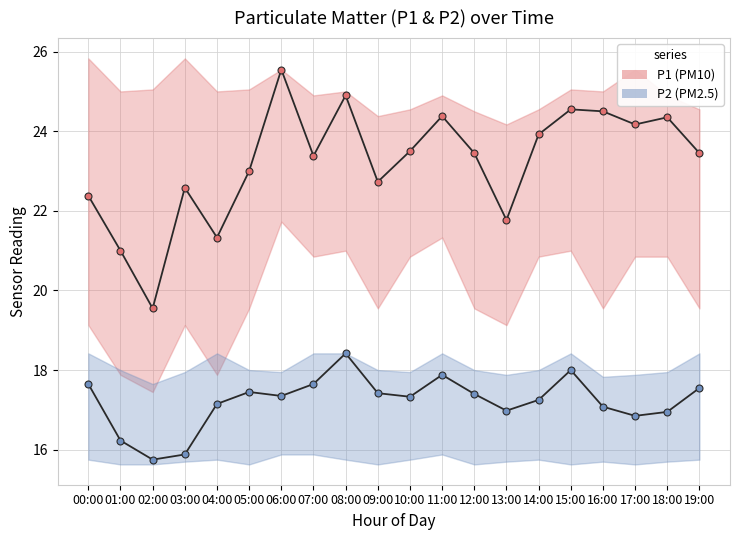

At 11:00, list the series in order from smallest to largest.

P2_line, P1_line